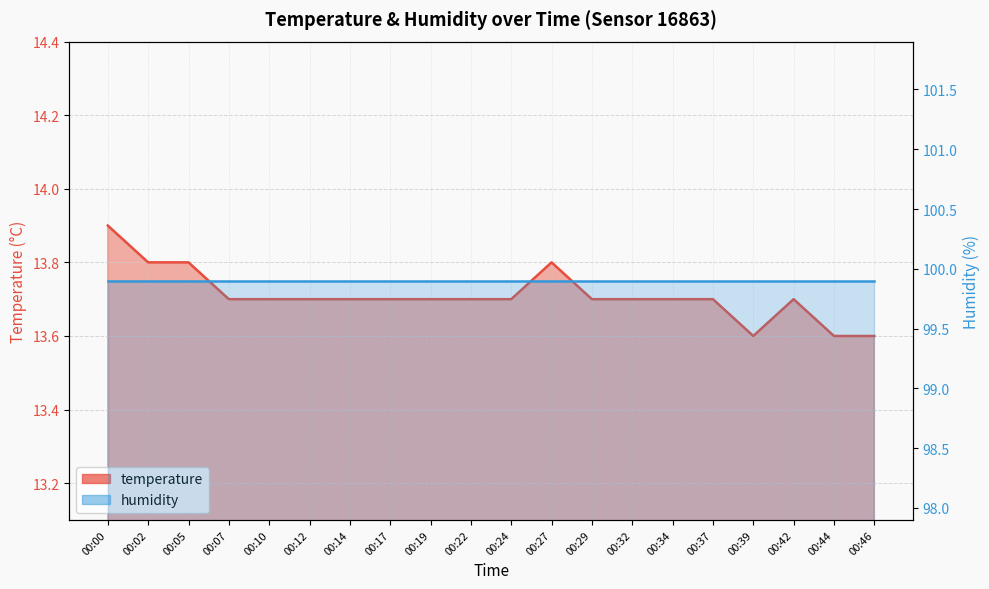

What is the sum of the values at 00:37 and 00:34?

27.4